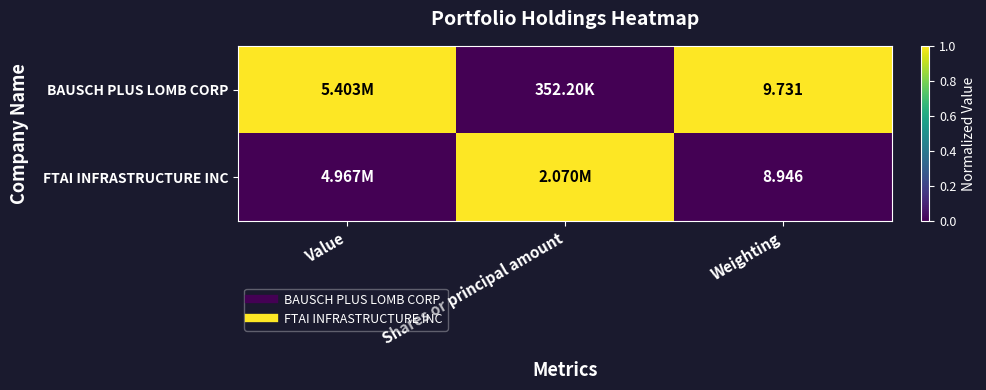

What is the maximum value shown in the chart?

1